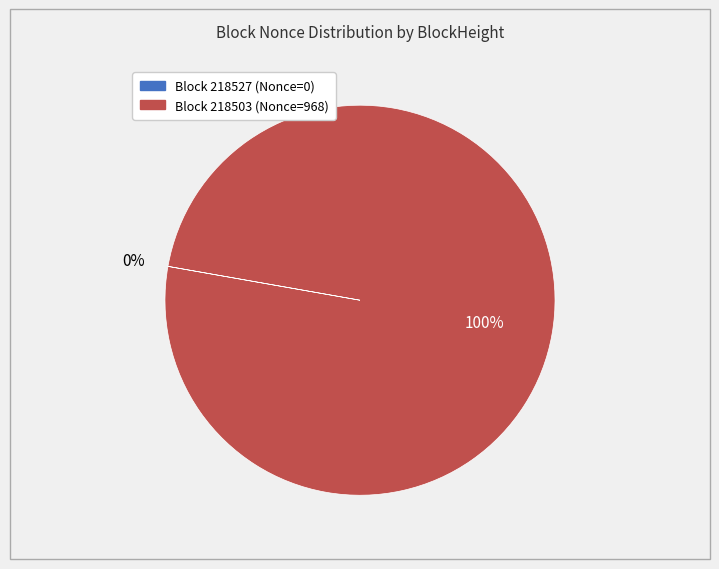

To the nearest percent, what is the difference between the largest and smallest slice percentages?

100%